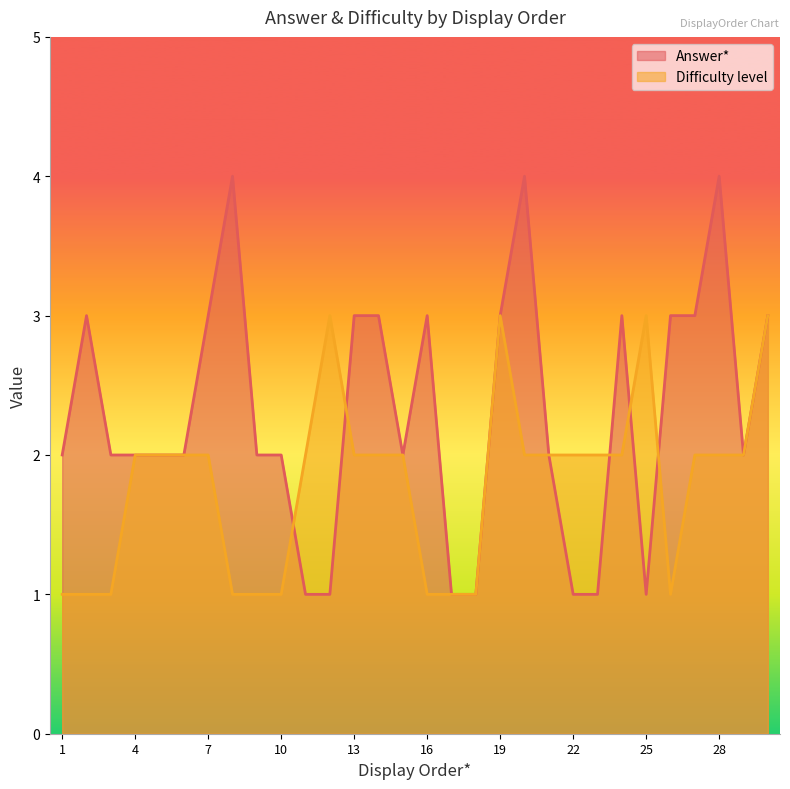

Reading left to right, what are all the values shown in this chart?

Answer*: 2	3	2	2	2	2	3	4	2	2	1	1	3	3	2	3	1	1	3	4	2	1	1	3	1	3	3	4	2	3
Difficulty level: 1	1	1	2	2	2	2	1	1	1	2	3	2	2	2	1	1	1	3	2	2	2	2	2	3	1	2	2	2	3